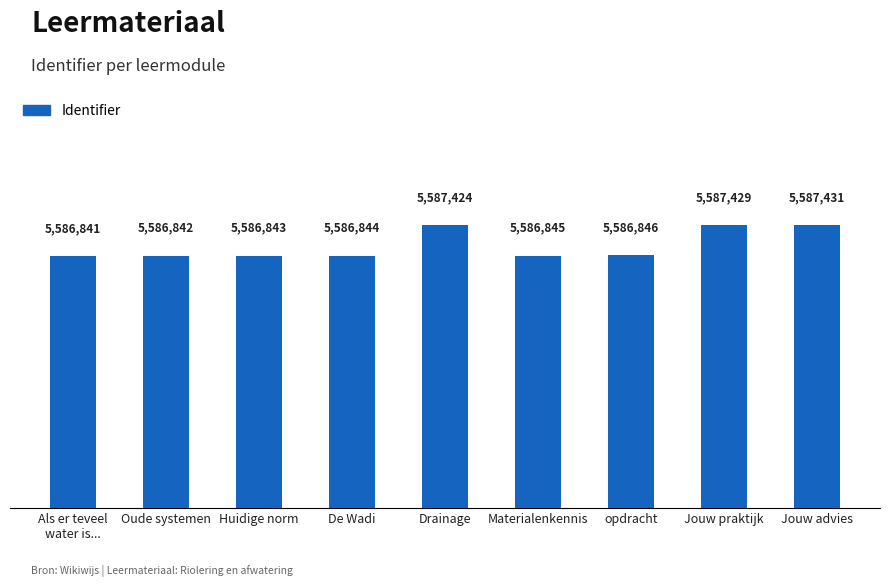

The value at Materialenkennis is 5586845. True or false?

True